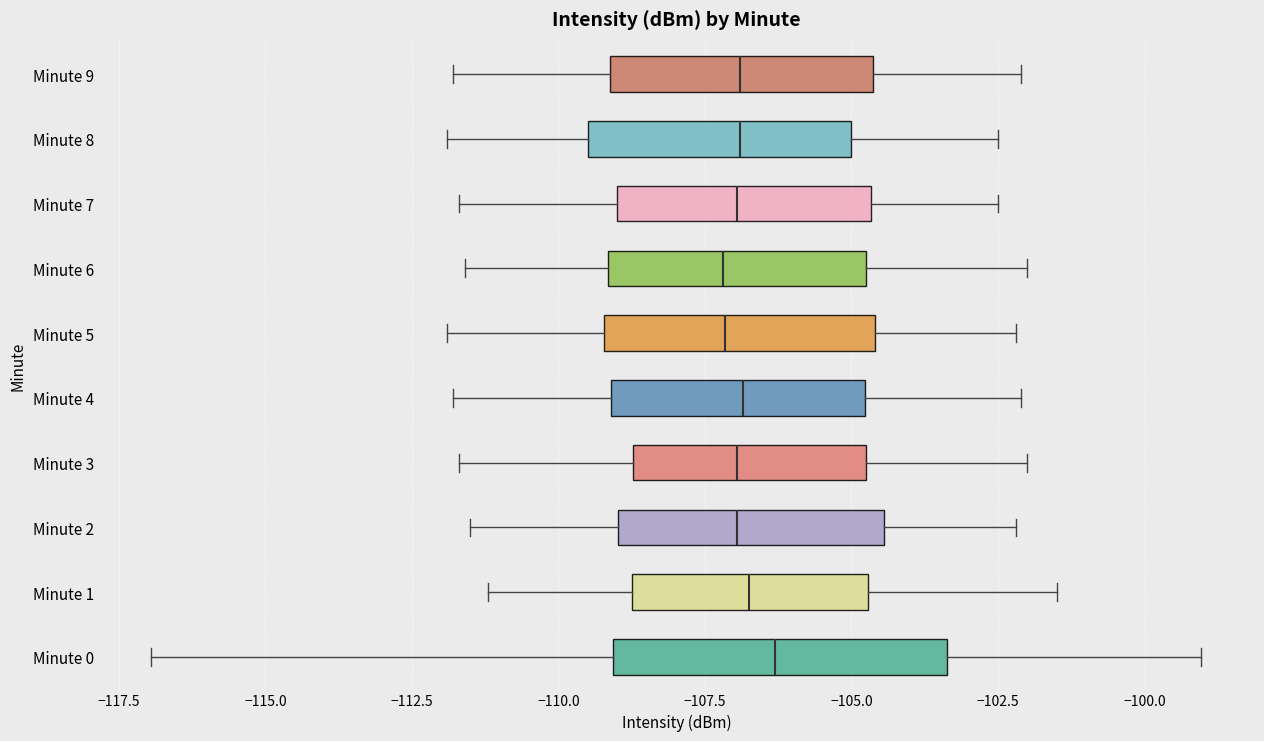

Reading bottom to top, read every box against the x-axis: the position of its median line, the range the box covers, and the ends of its whiskers. The values are not printed on the chart, so give them approximately, as read against the axis.

Minute 0: median -106.5, box -109.0 to -103.5, whiskers -117.0 to -99.0
Minute 1: median -106.5, box -108.5 to -104.5, whiskers -111.0 to -101.5
Minute 2: median -107.0, box -109.0 to -104.5, whiskers -111.5 to -102.0
Minute 3: median -107.0, box -108.5 to -104.5, whiskers -111.5 to -102.0
Minute 4: median -107.0, box -109.0 to -105.0, whiskers -112.0 to -102.0
Minute 5: median -107.0, box -109.0 to -104.5, whiskers -112.0 to -102.0
Minute 6: median -107.0, box -109.0 to -104.5, whiskers -111.5 to -102.0
Minute 7: median -107.0, box -109.0 to -104.5, whiskers -111.5 to -102.5
Minute 8: median -107.0, box -109.5 to -105.0, whiskers -112.0 to -102.5
Minute 9: median -107.0, box -109.0 to -104.5, whiskers -112.0 to -102.0